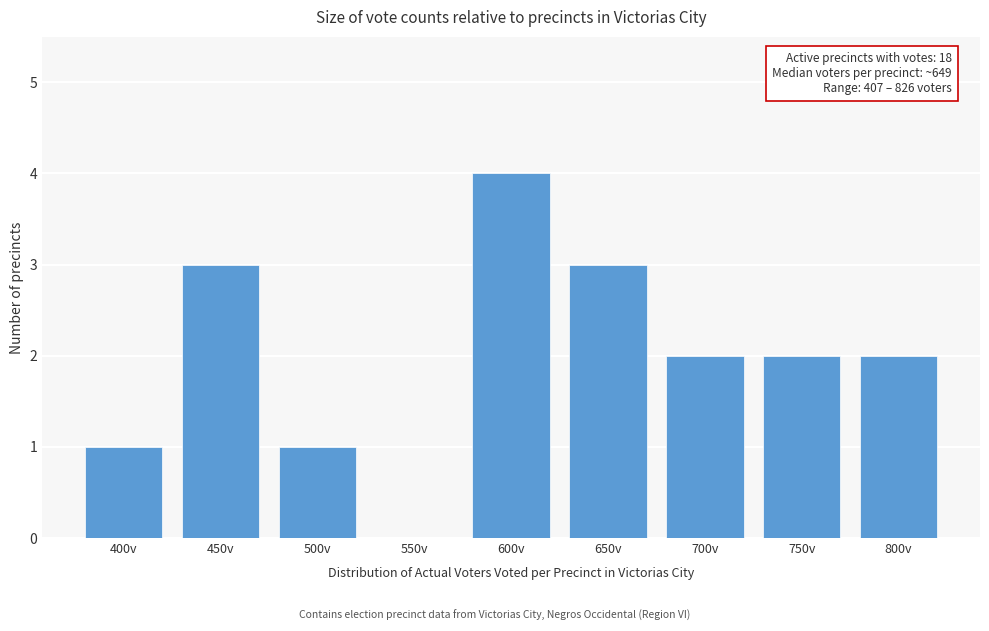

Reading left to right, list all the values displayed in this chart.

400v=1	450v=3	500v=1	550v=0	600v=4	650v=3	700v=2	750v=2	800v=2